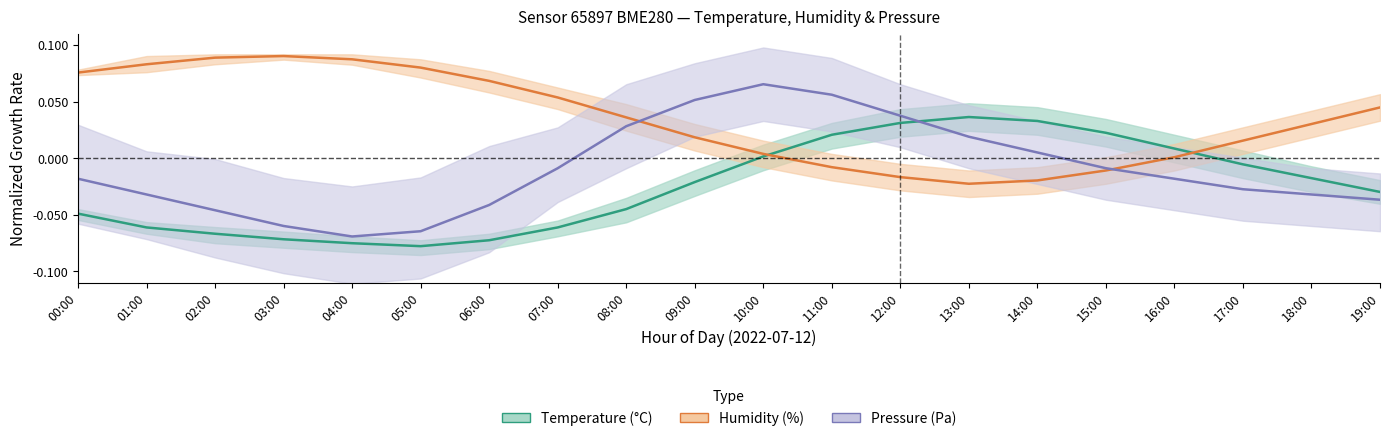

At which category does the chart reach its peak across all series?

03:00